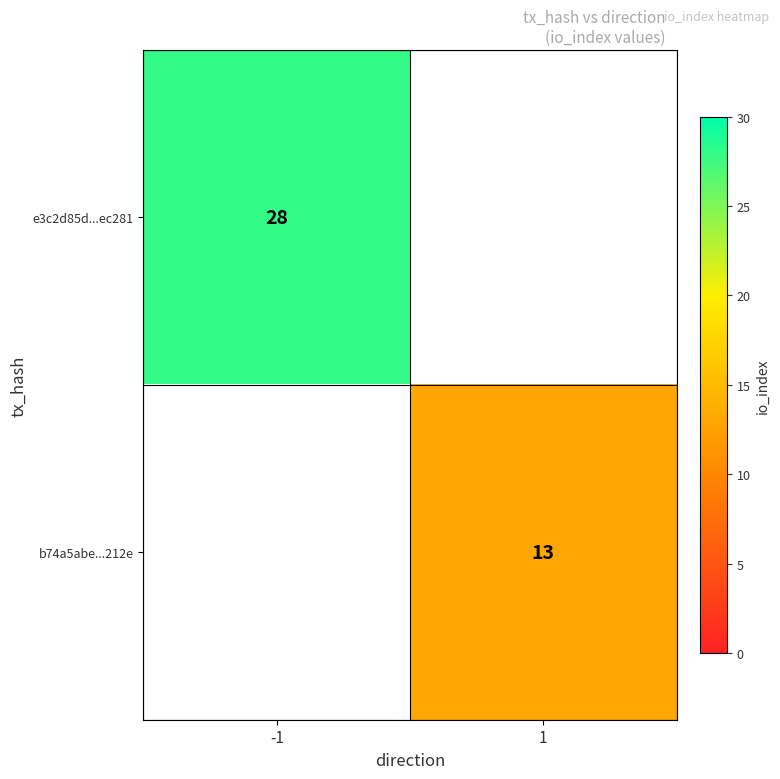

At how many categories does at least one series exceed 25?

1